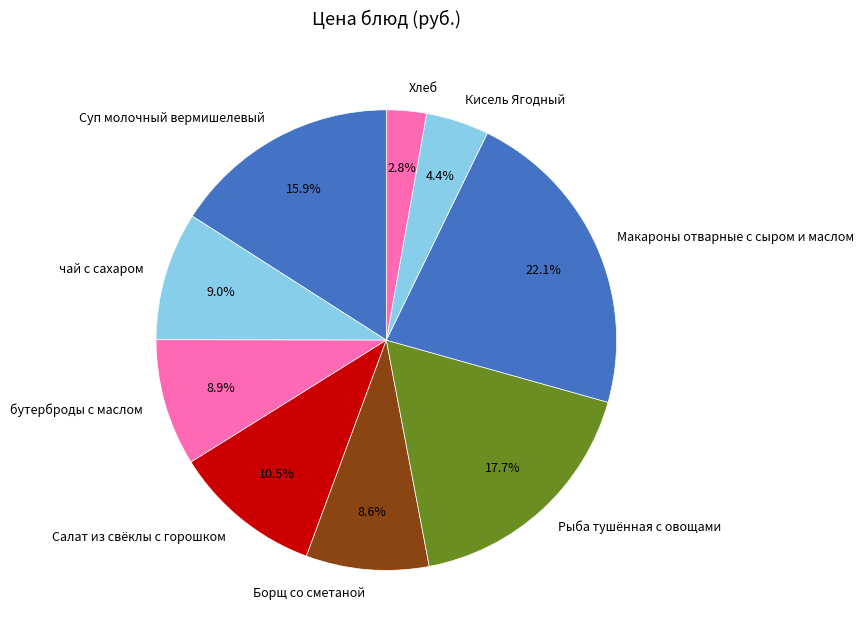

How many slices are in this pie chart?

9